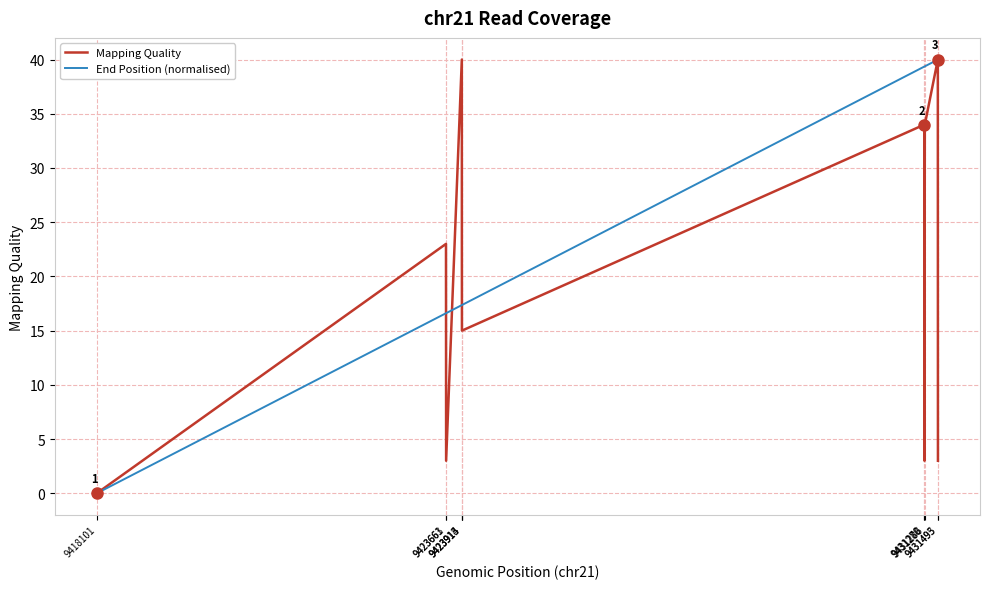

At how many categories does at least one series exceed 26?

6